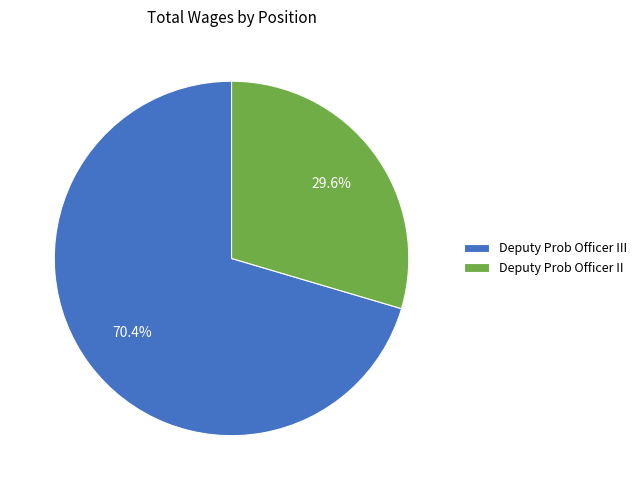

Combined, what portion of the pie is Deputy Prob Officer III and Deputy Prob Officer II?

100.0%